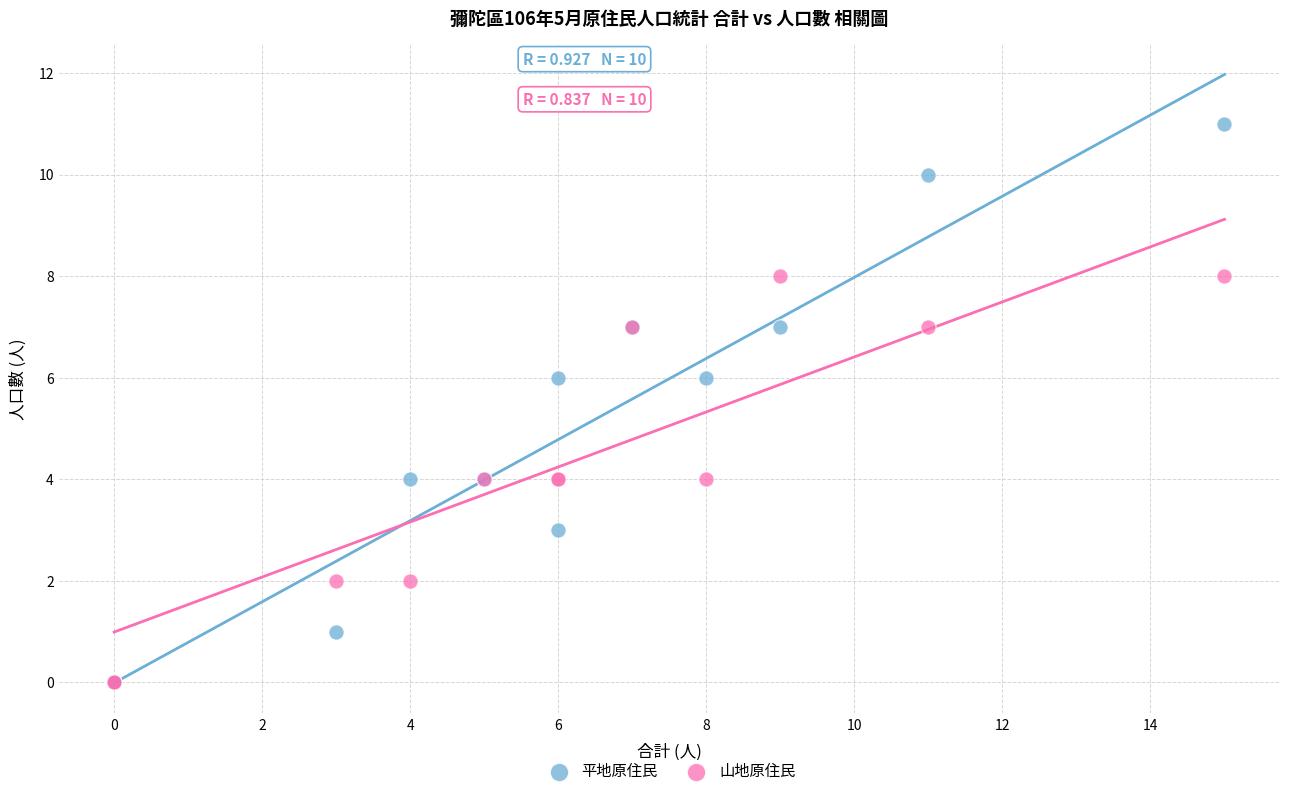

What are all the series names shown in the legend?

平地原住民, 山地原住民